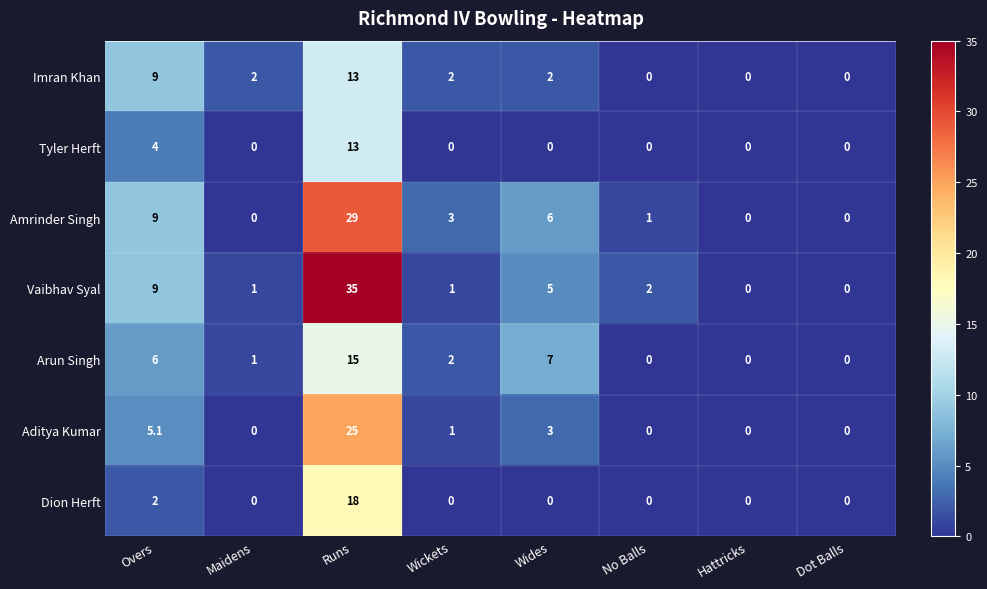

At how many categories does at least one series exceed 33?

1